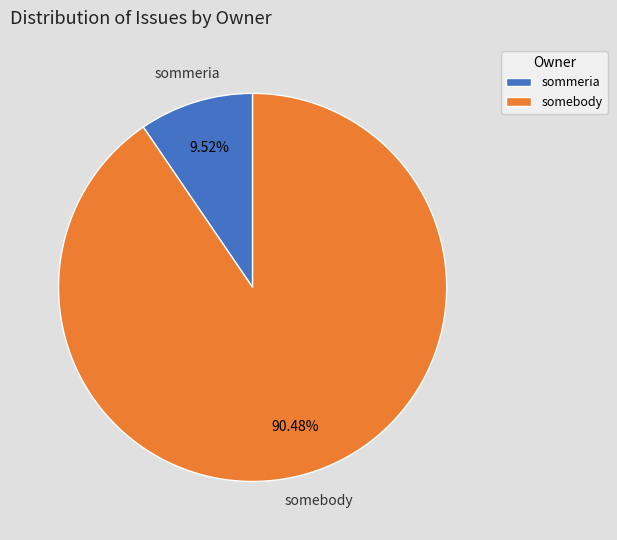

Which slice represents more than half of the pie?

somebody